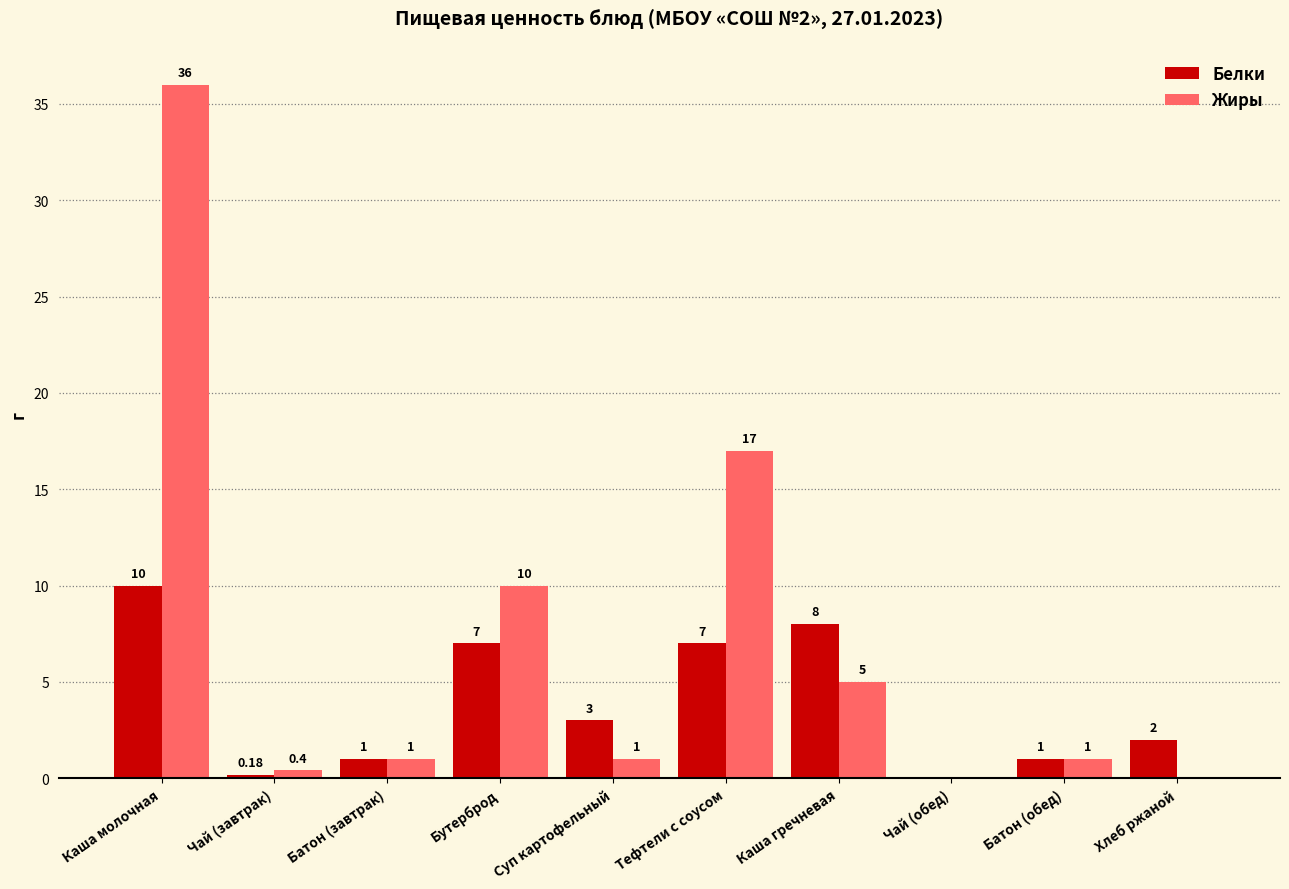

Between Чай (завтрак) and Каша гречневая, which series saw the biggest shift?

Белки